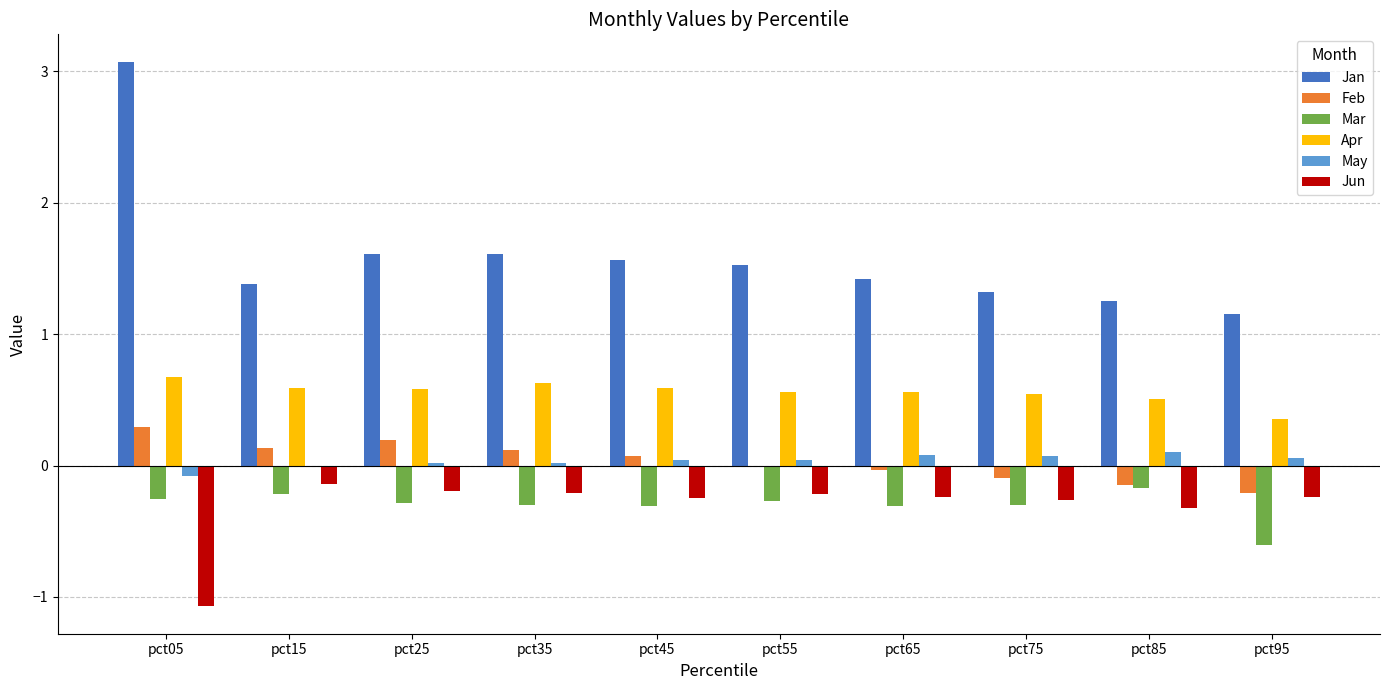

What is the approximate value of Jun at pct75?

-0.3